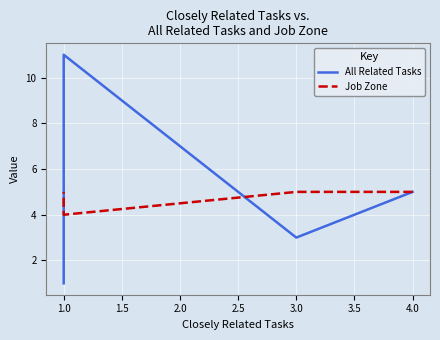

How many distinct data groups are displayed?

2